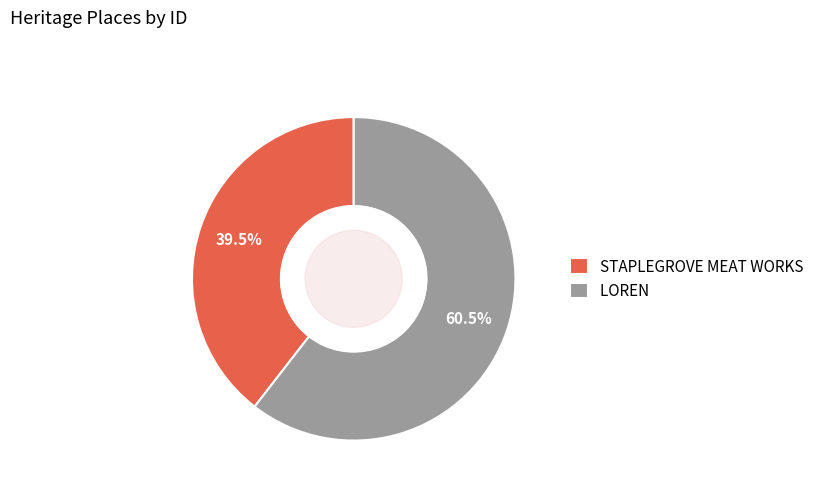

Does LOREN represent more than half of the total?

Yes